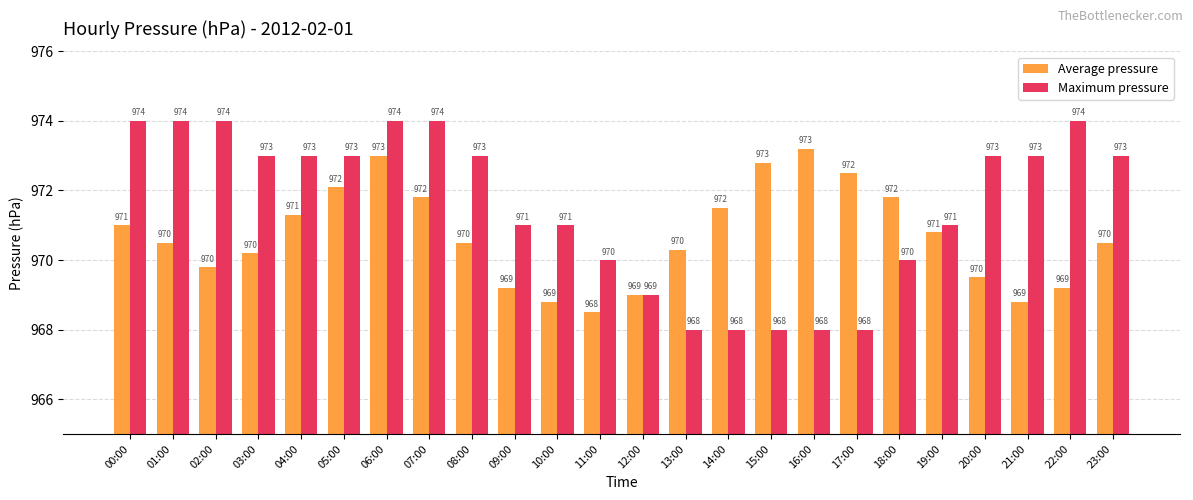

What is the difference between the highest and lowest values at 01:00?

3.5